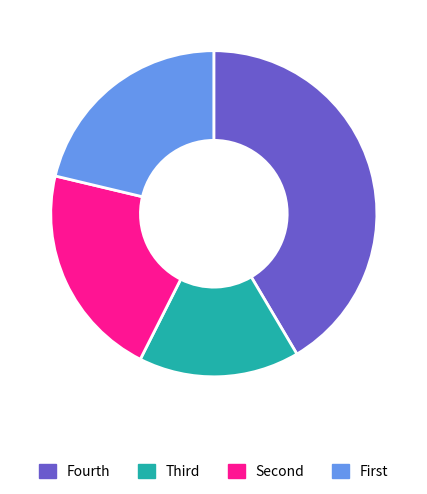

Is it true that Fourth is 41% of the pie?

True